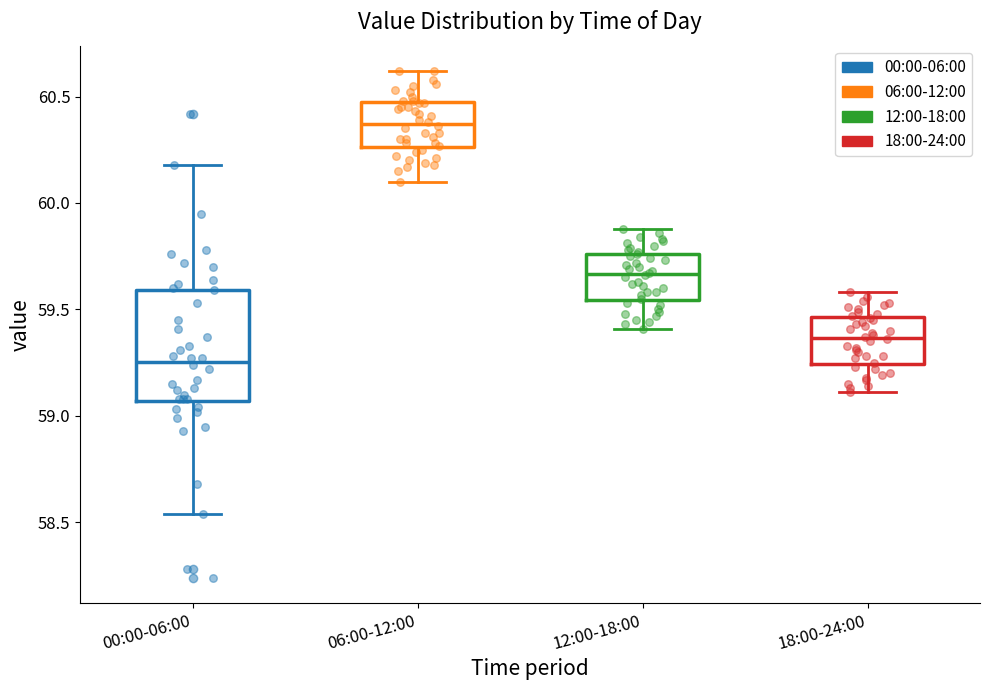

Comparing the boxes themselves (not the whiskers), which one is the tallest?

00:00-06:00